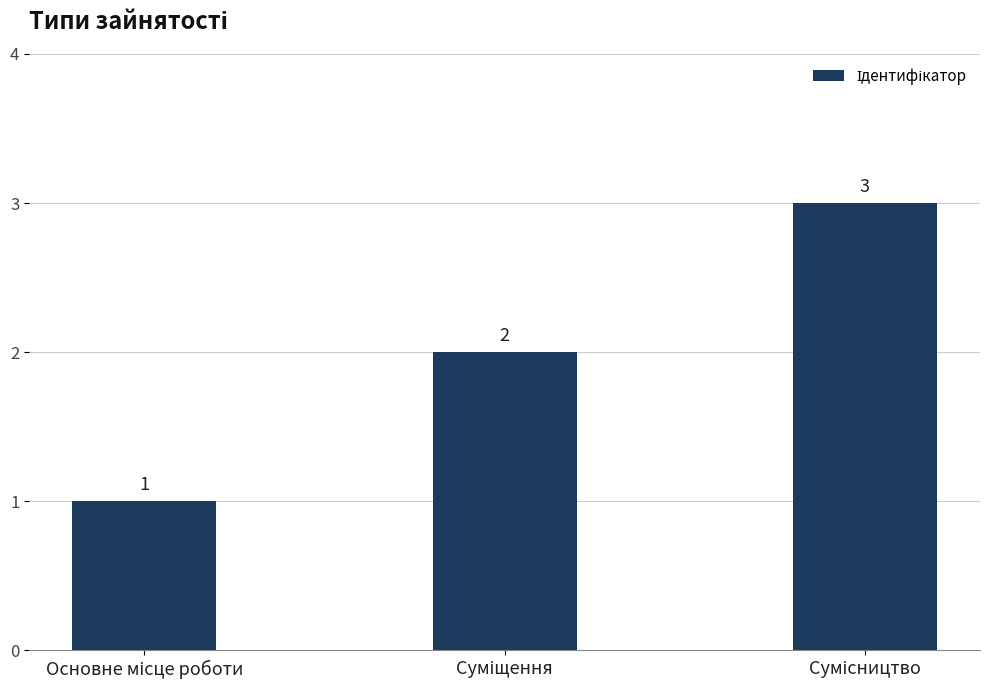

What is the value of the 1st bar from the left?

1